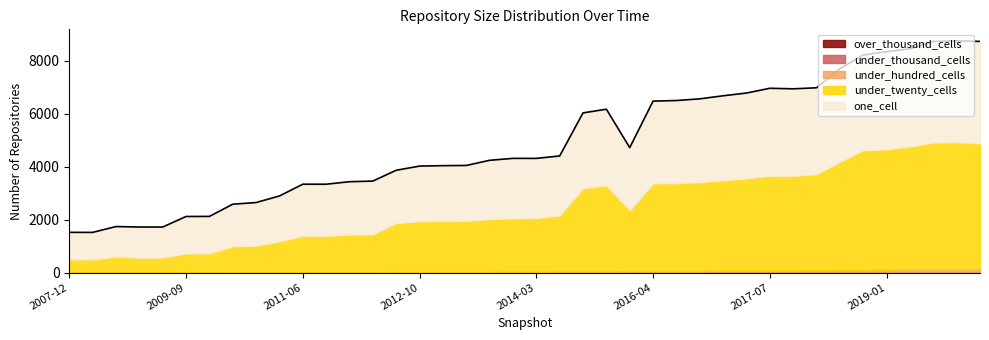

True or false: under_twenty_cells and under_thousand_cells cross at least once.

False